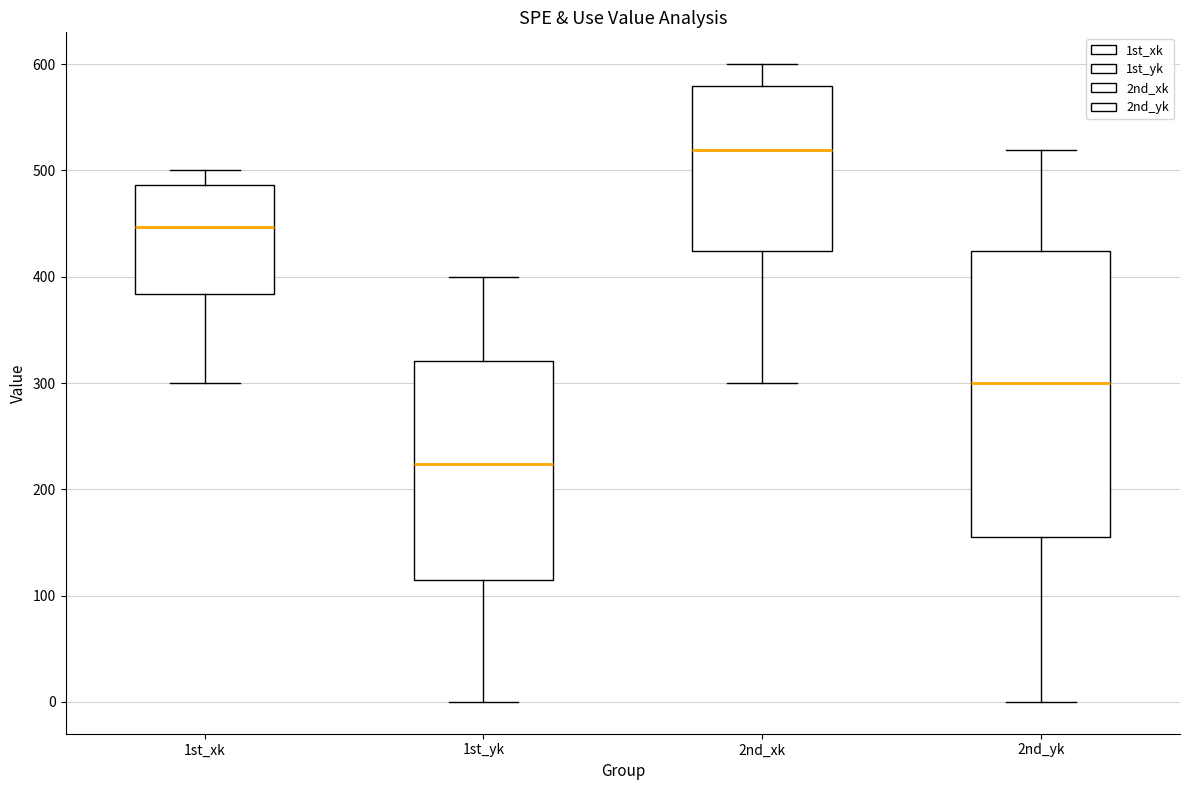

Where is the lower edge of the box for 2nd_xk on the y-axis? The values are not printed on the chart, so give them approximately, as read against the axis.

420